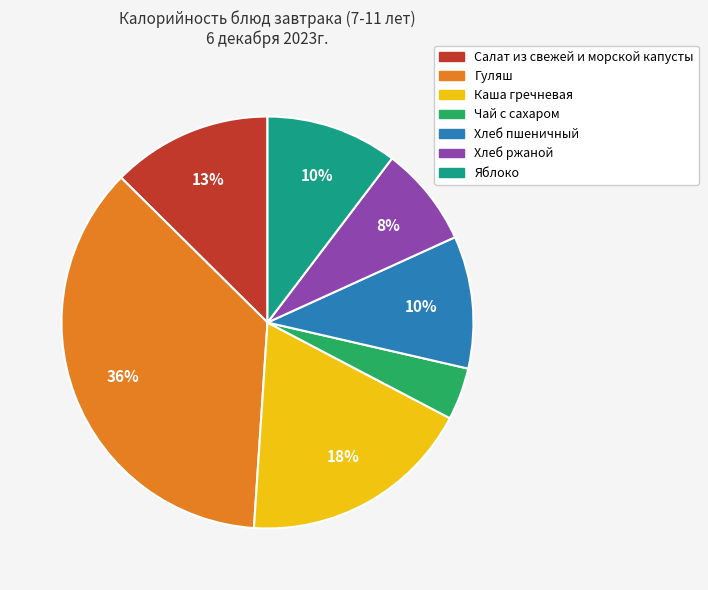

To the nearest percent, what is the combined percentage of Салат из свежей и морской капусты and Чай с сахаром?

17%